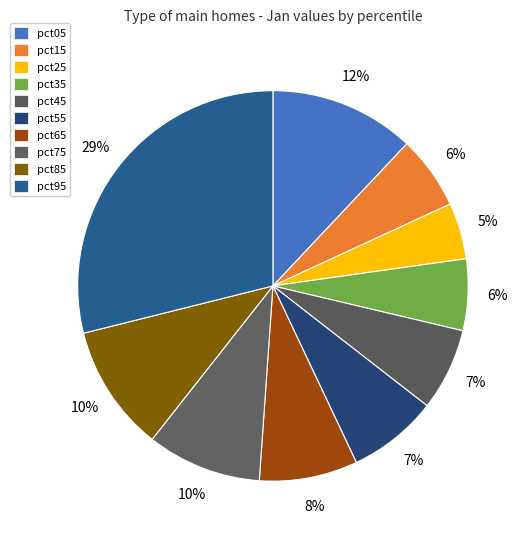

To the nearest percent, what is the difference between the largest and smallest slice percentages?

24%